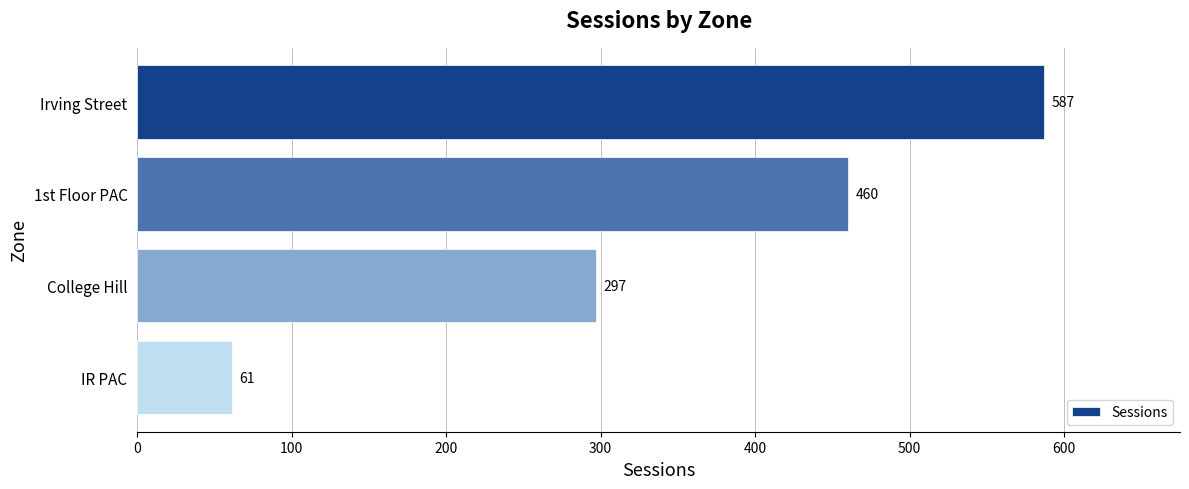

Rank the categories by value from lowest to highest.

IR PAC, College Hill, 1st Floor PAC, Irving Street